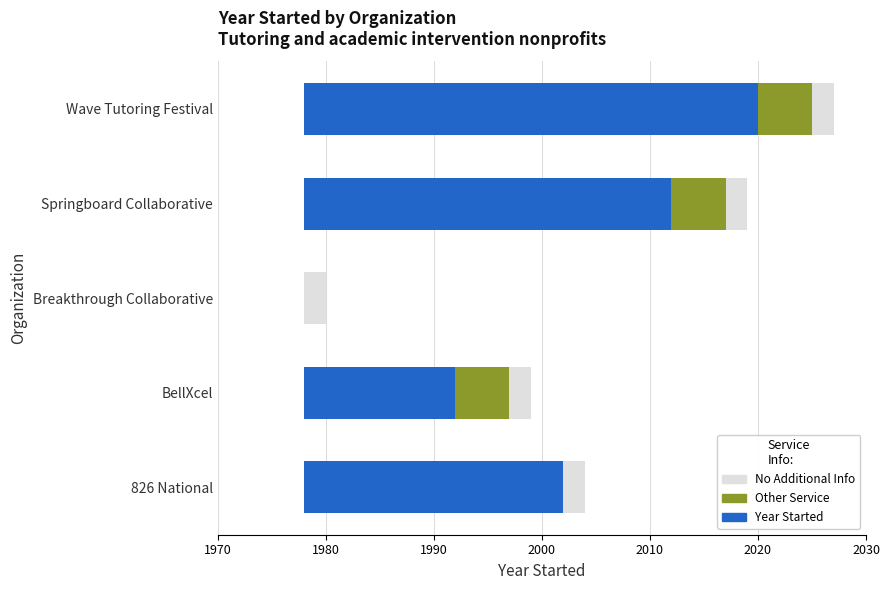

What is the average value of the Year Started series?

22.8